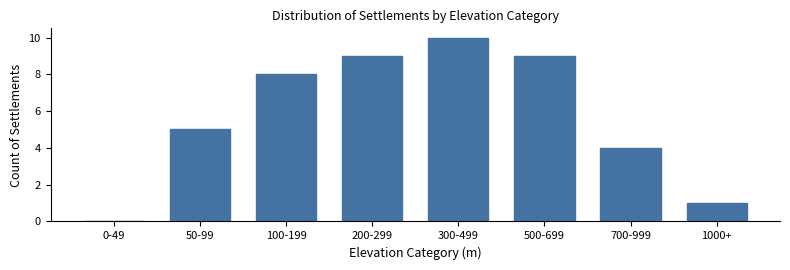

Reading right to left, extract all data points from this chart.

1000+=1	700-999=4	500-699=9	300-499=10	200-299=9	100-199=8	50-99=5	0-49=0